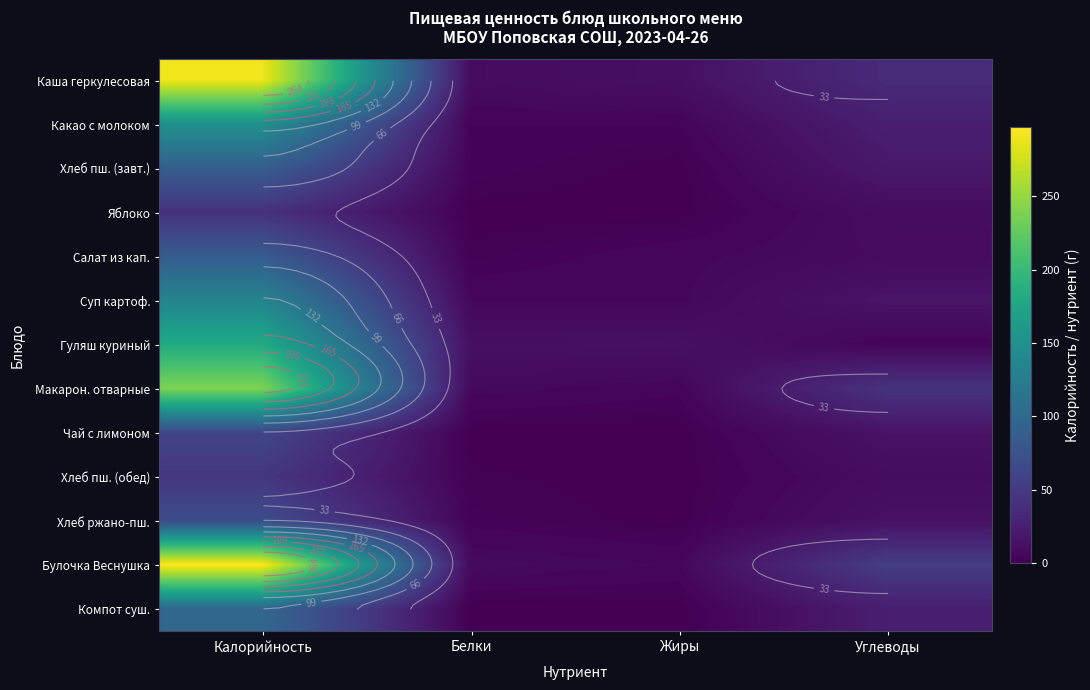

Which category has the lowest value in the Суп картоф. series?

Жиры